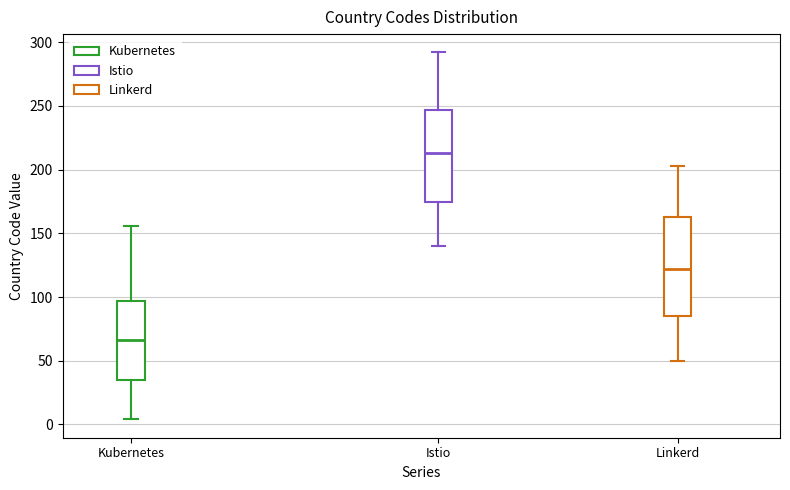

Which box has the lowest median line?

Kubernetes